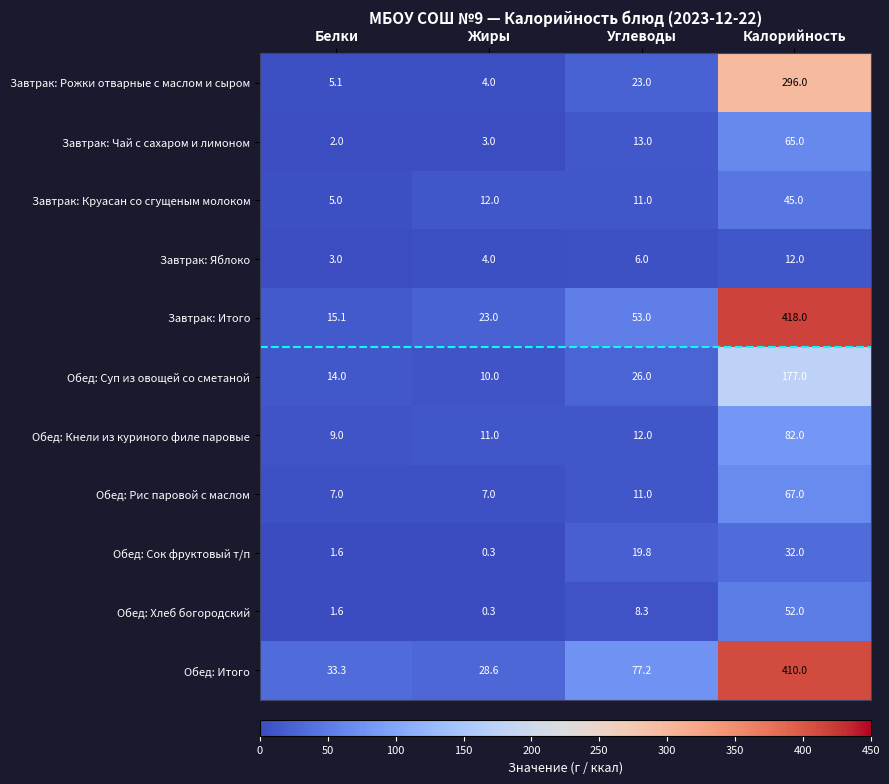

List the series in order of their peak value, lowest first.

Завтрак: Яблоко, Обед: Сок фруктовый т/п, Завтрак: Круасан со сгущеным молоком, Обед: Хлеб богородский, Завтрак: Чай с сахаром и лимоном, Обед: Рис паровой с маслом, Обед: Кнели из куриного филе паровые, Обед: Суп из овощей со сметаной, Завтрак: Рожки отварные с маслом и сыром, Обед: Итого, Завтрак: Итого